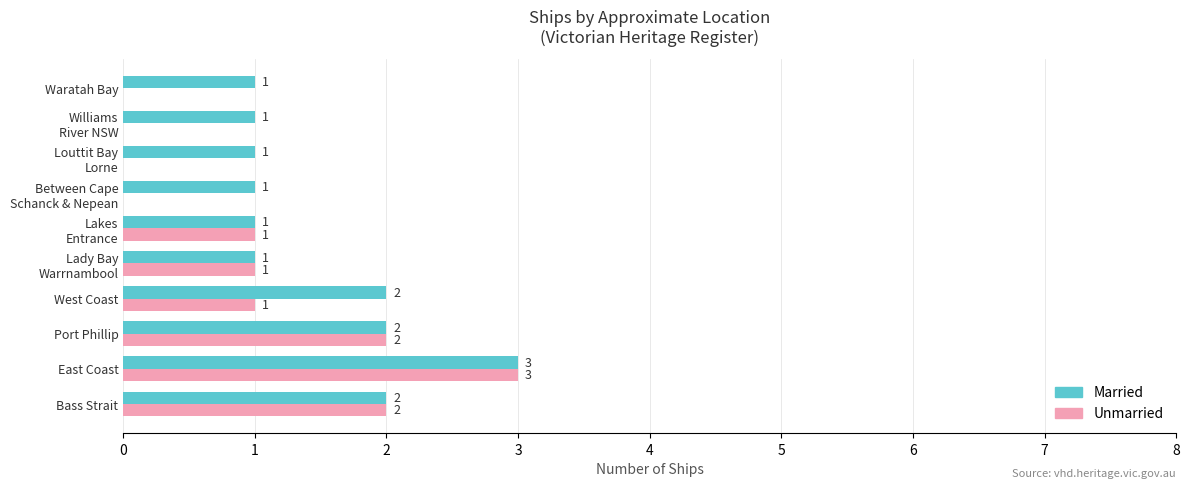

What is the highest value of the Unmarried series?

3